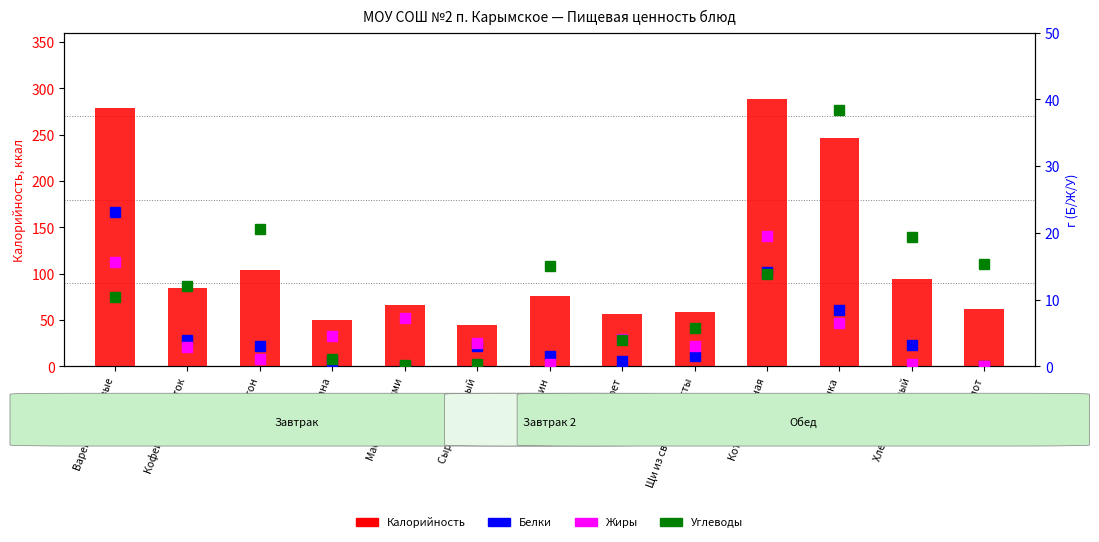

What is the lowest value of the Жиры series?

0.1